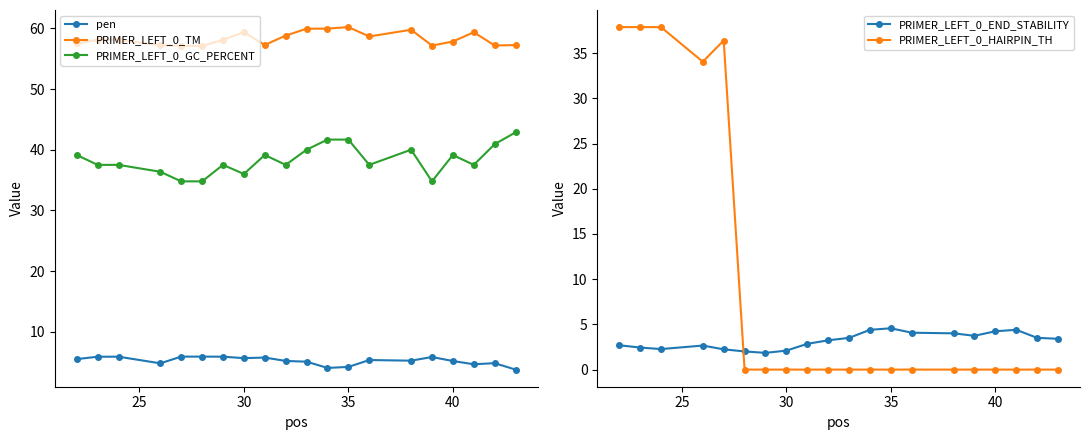

What is the minimum value for PRIMER_LEFT_0_GC_PERCENT?

34.8